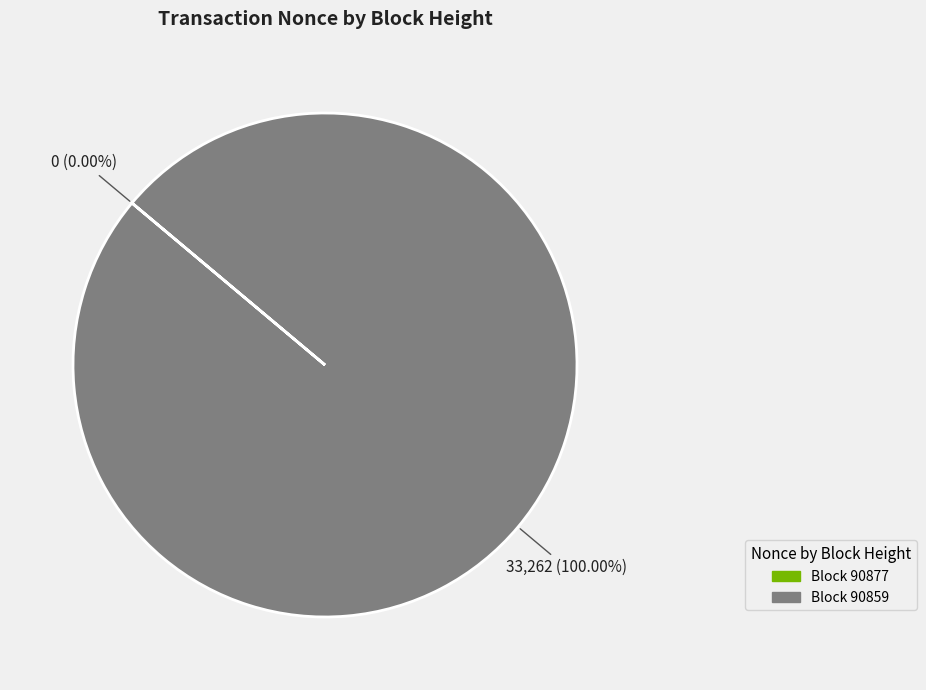

Which category has the biggest portion of the pie?

Block 90859